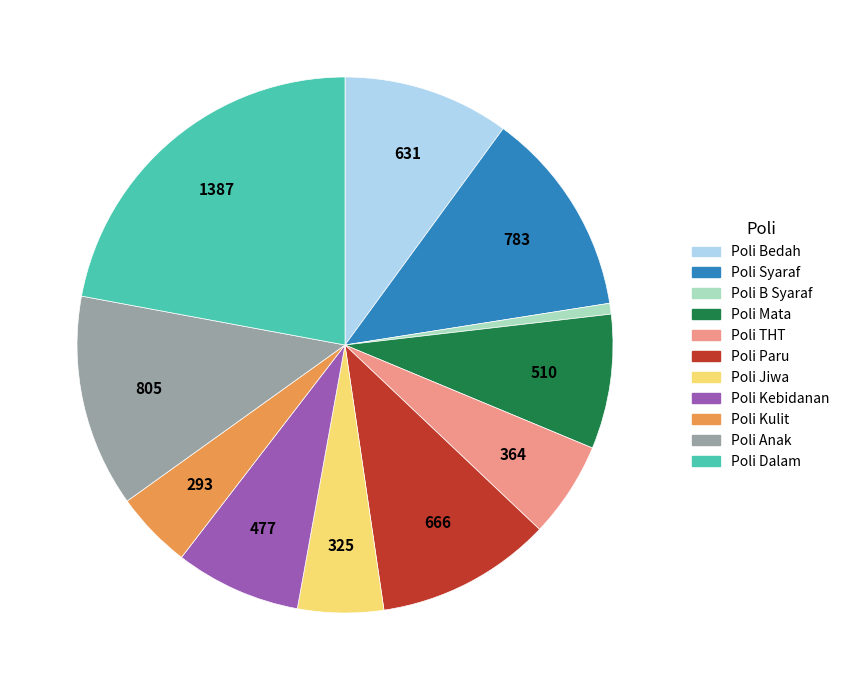

Is there any slice that represents more than half of the pie?

No